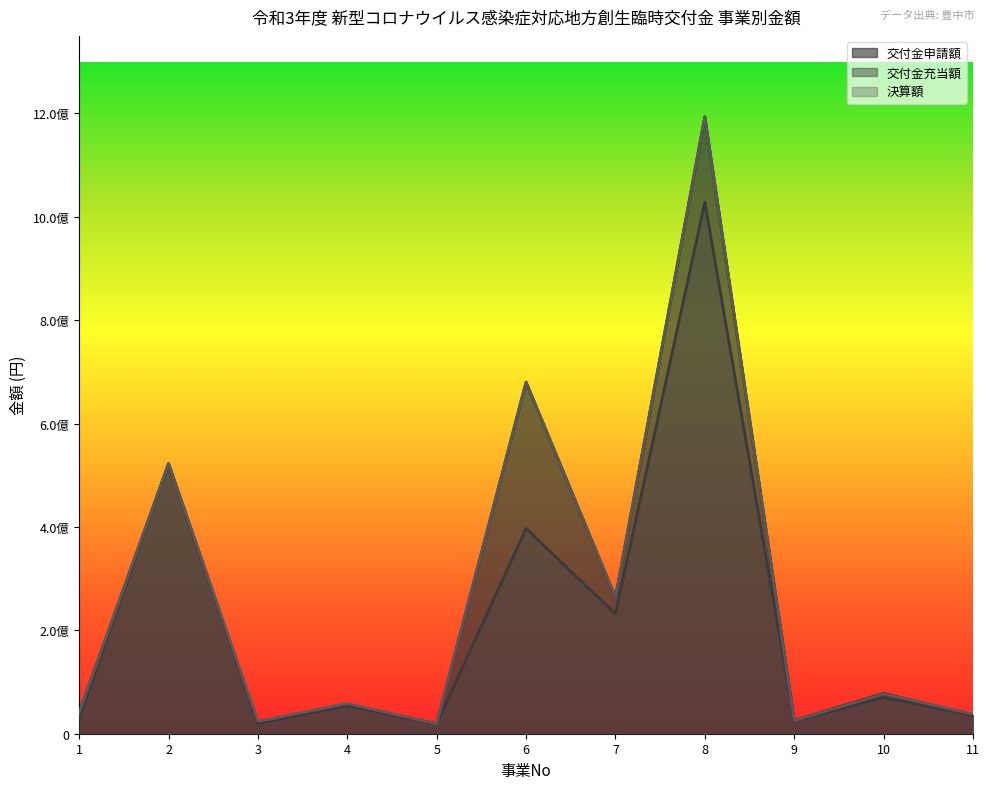

Between 5 and 3, which is larger?

3